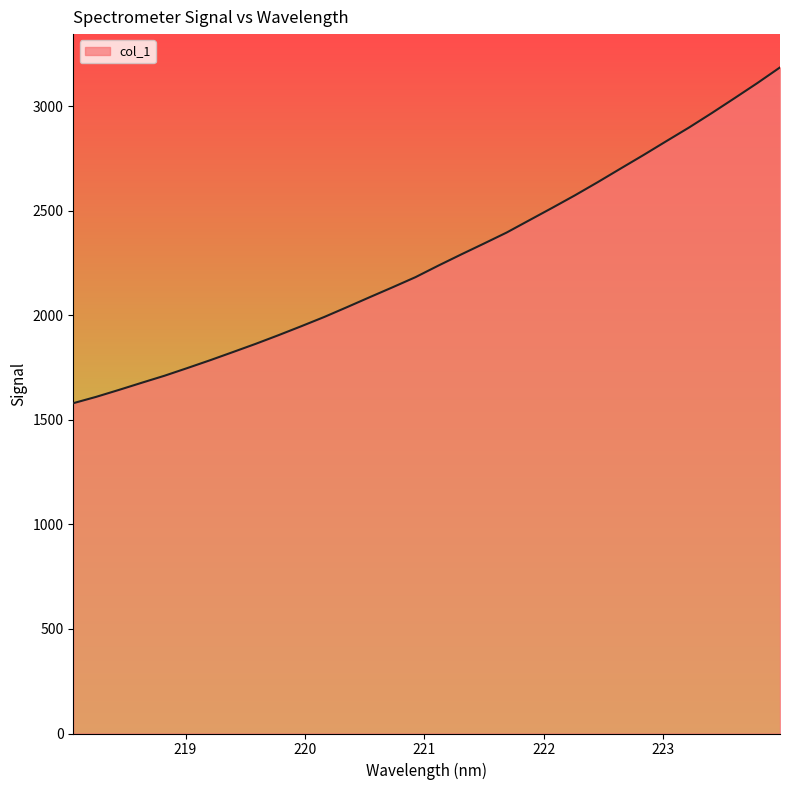

What is the smallest value displayed?

1579.5